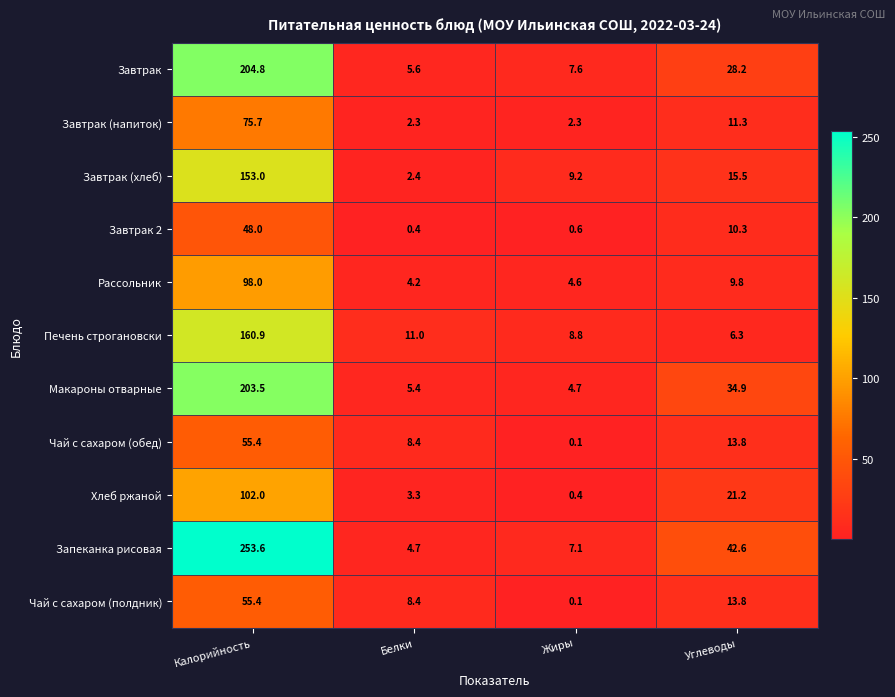

At how many categories does at least one series exceed 190?

1